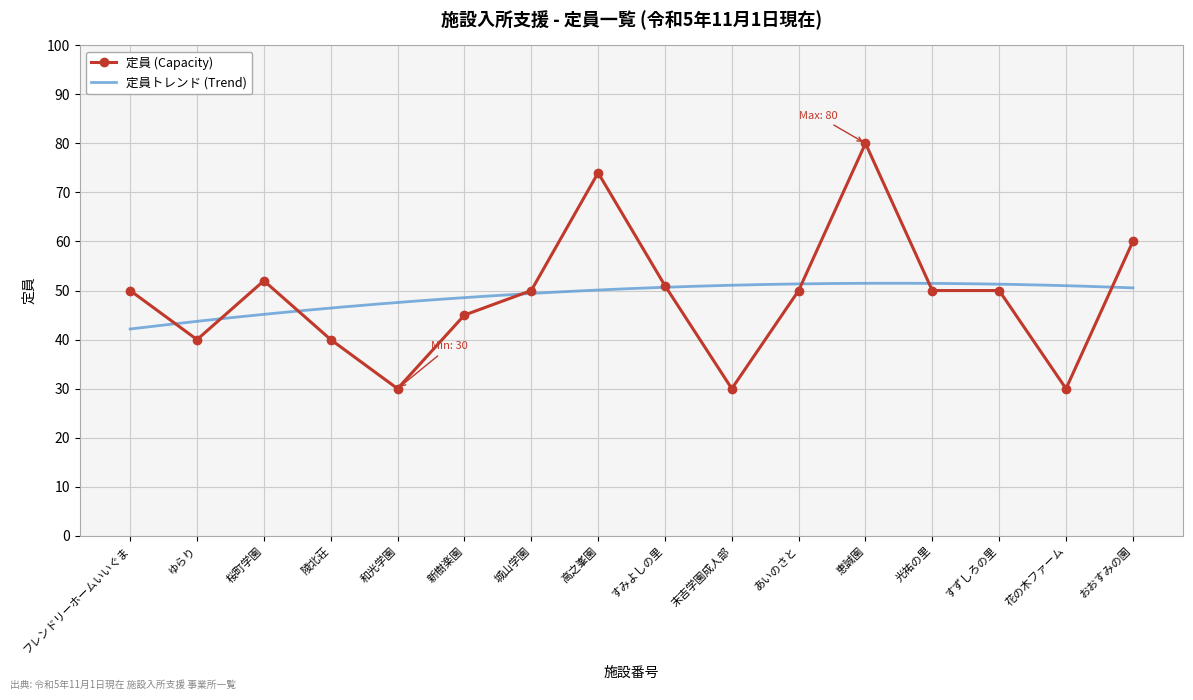

Read the 定員 (Capacity) value at 高之峯園.

74